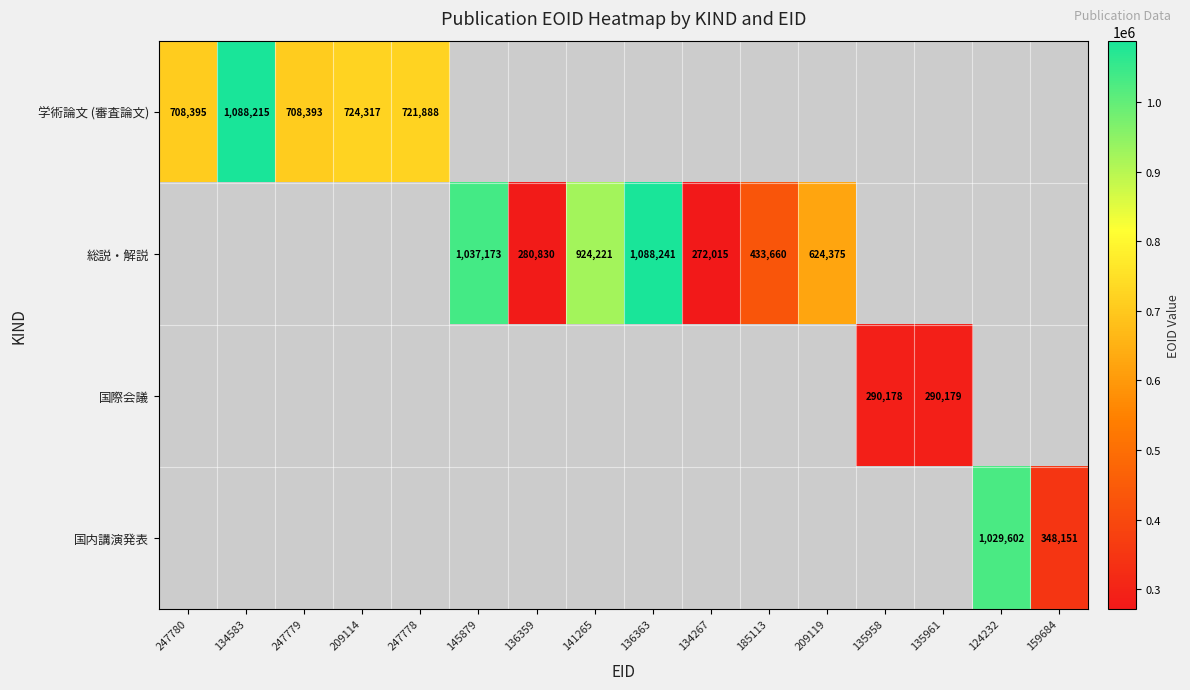

Which category has the lowest value across all series?

134267